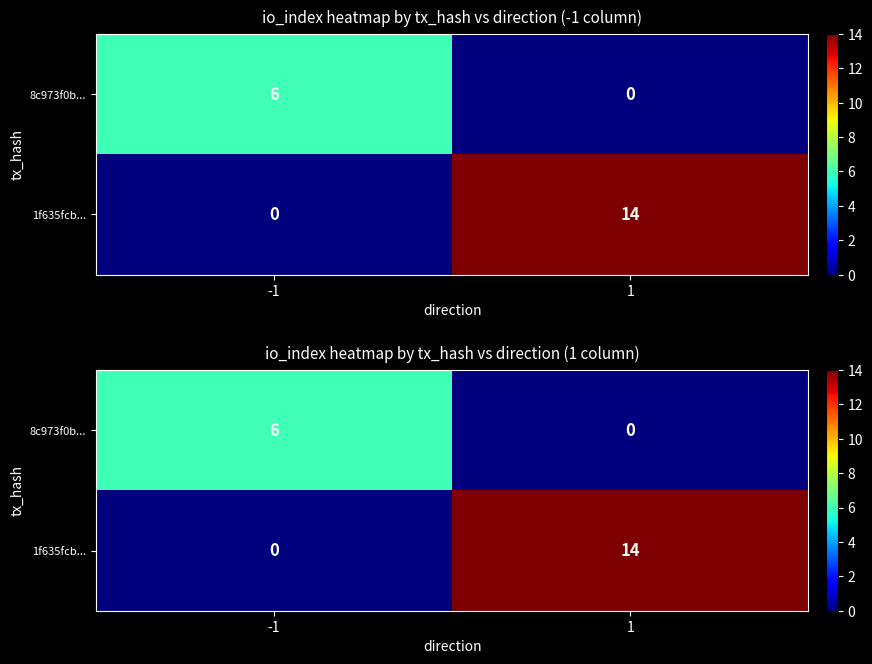

Is it true that 1f635fcb... equals 25 at 1?

False